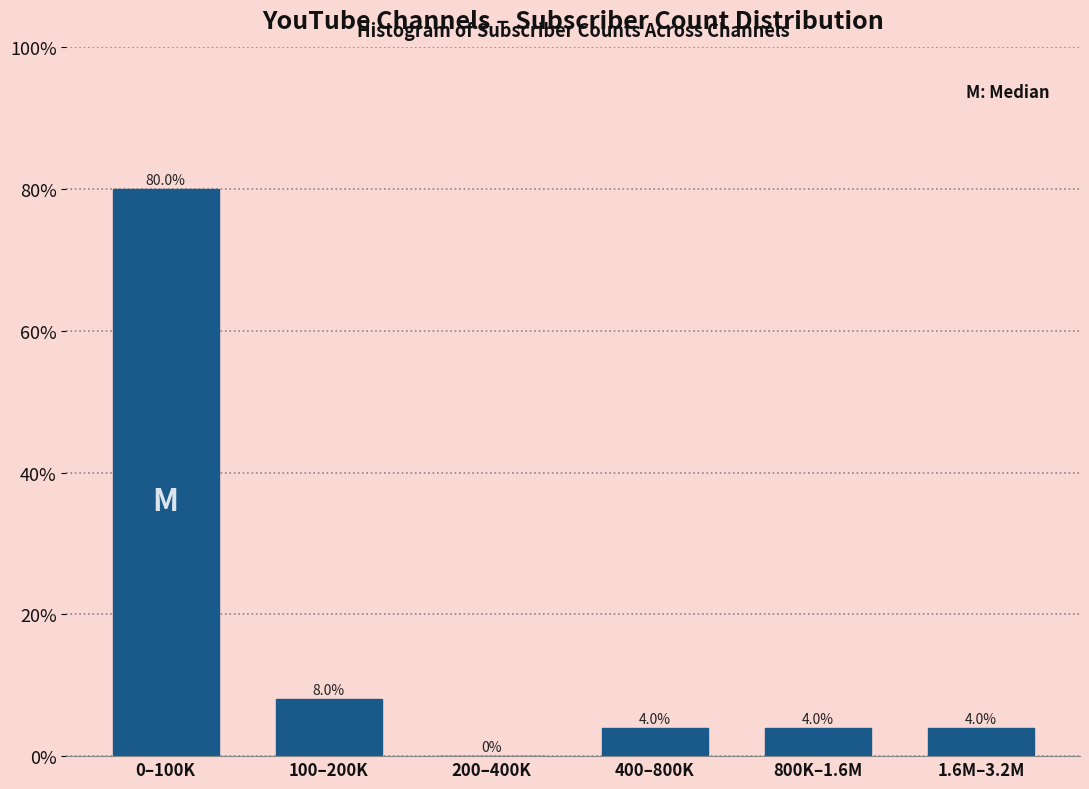

Reading left to right, list all the values displayed in this chart.

0–100K=80	100–200K=8	200–400K=0	400–800K=4	800K–1.6M=4	1.6M–3.2M=4